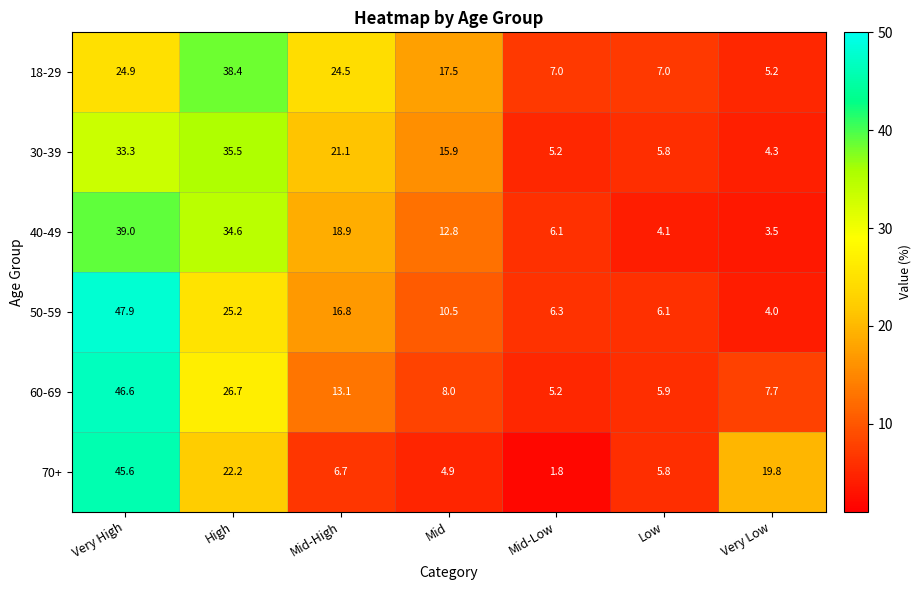

What is the difference between the second highest and second lowest values in the 60-69 series?

20.8